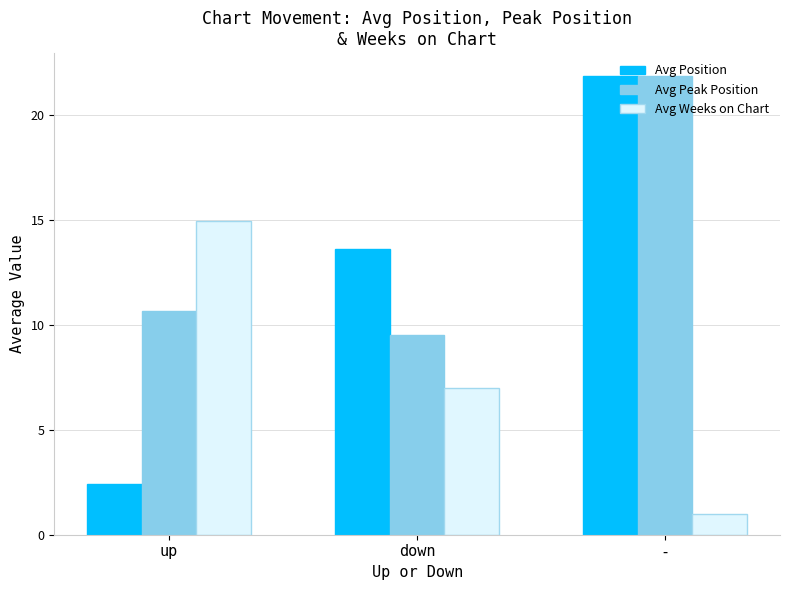

How many series are shown in this chart?

3